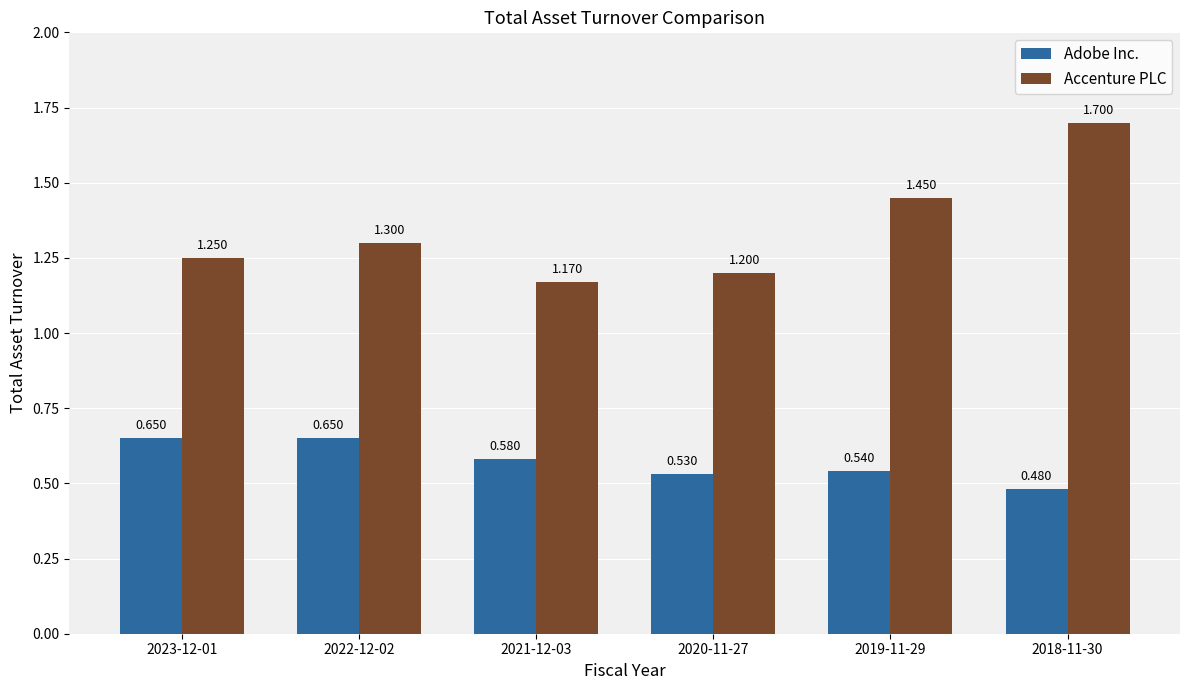

At how many categories does at least one series exceed 1?

6